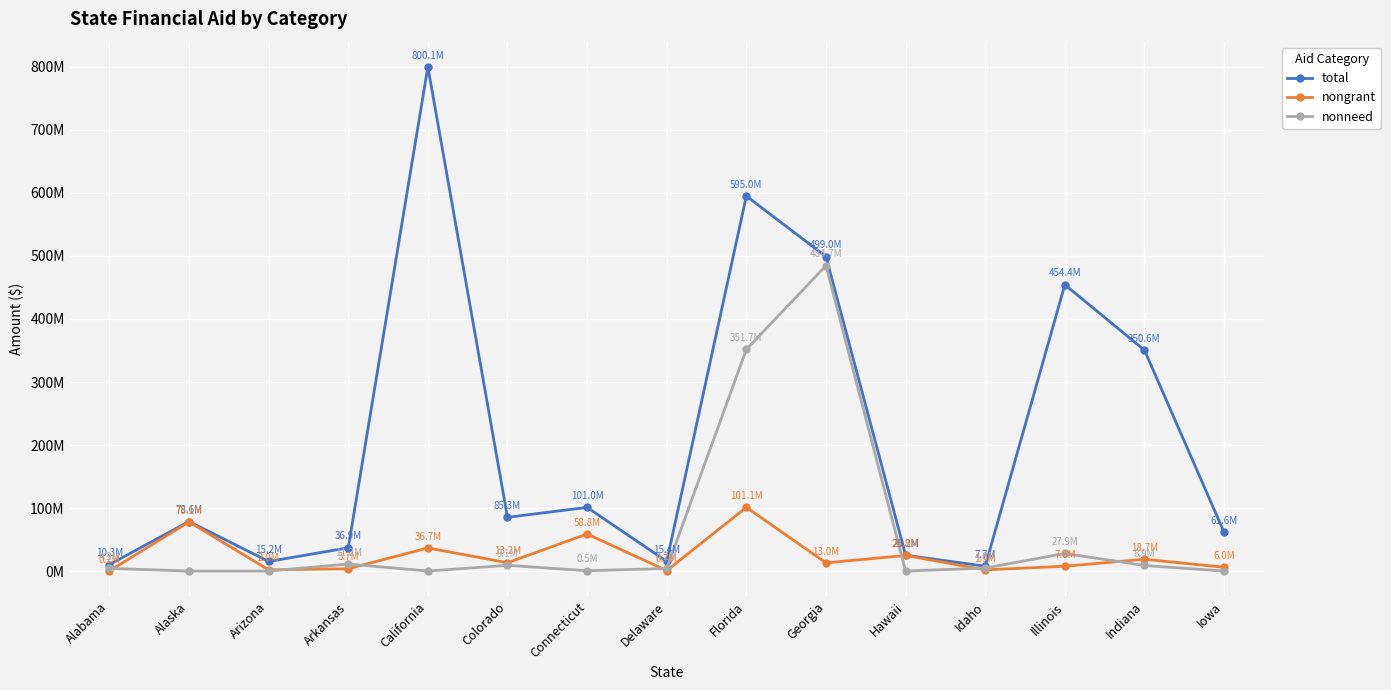

What are all the series names shown in the legend?

total, nongrant, nonneed